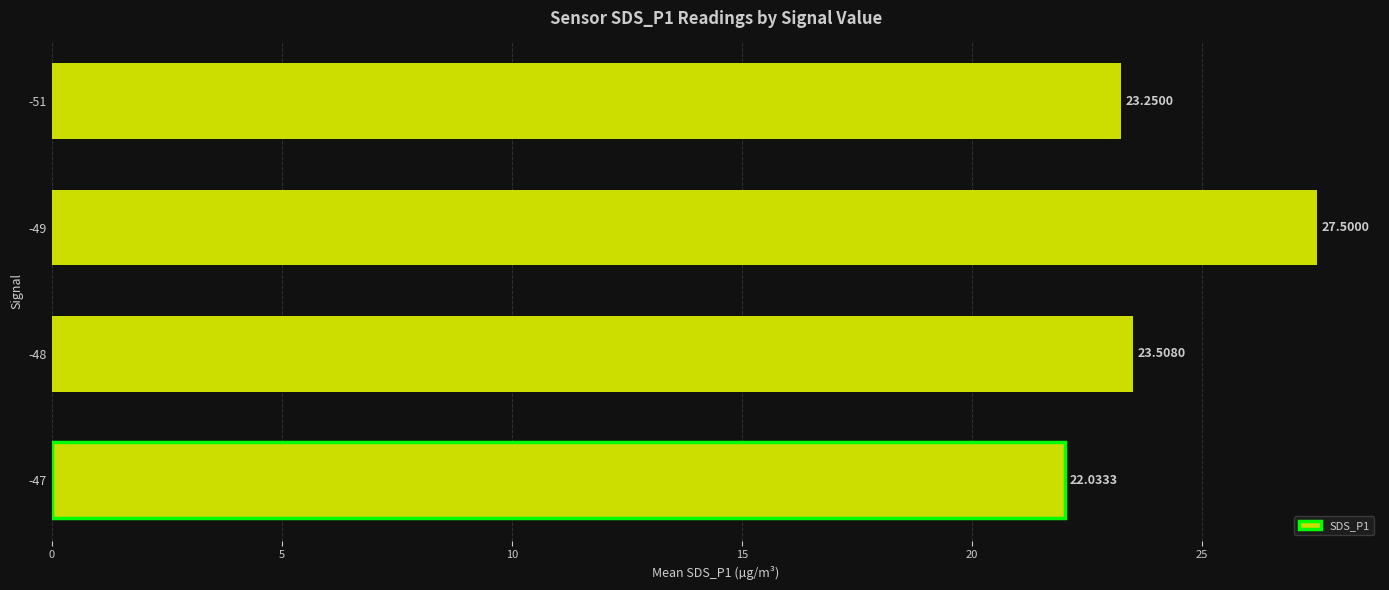

Does the chart contain stacked bars?

No